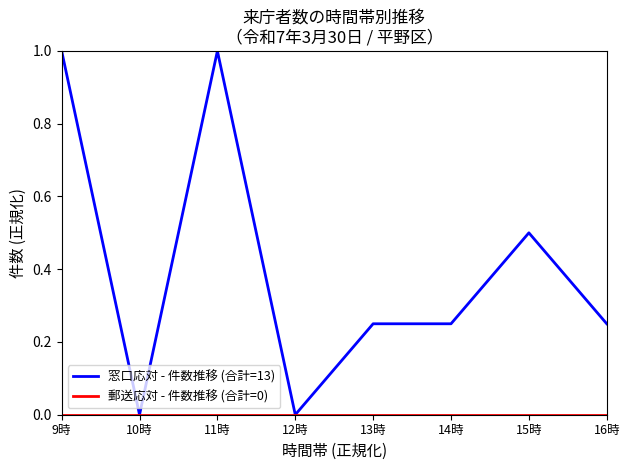

Is it true that 窓口応対 - 件数推移 (合計=13) equals 1.0 at 11時?

True